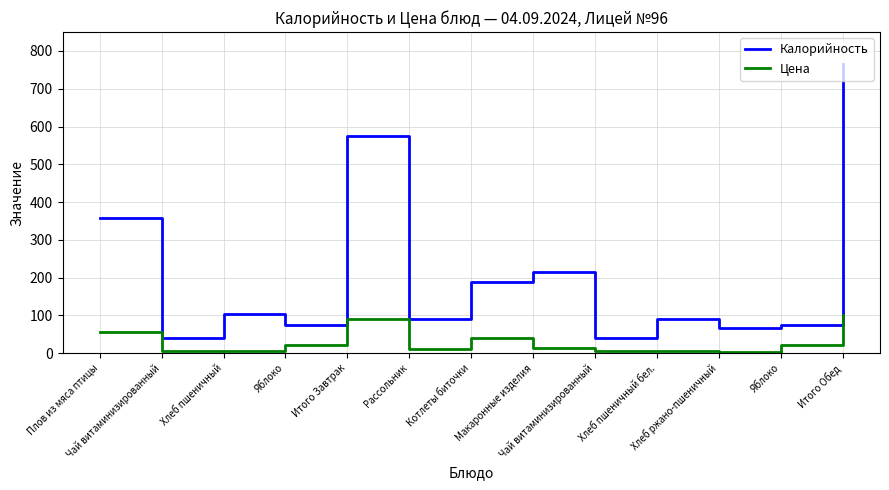

What is the label of the 10th point from the right?

Яблоко